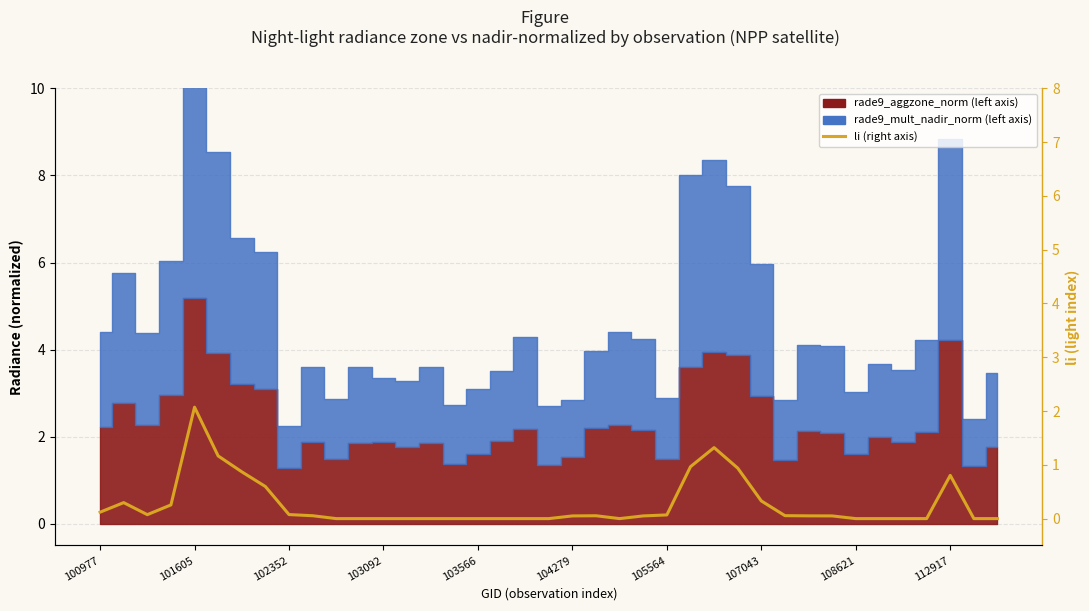

True or false: the data shows 0.0 at 22.

True